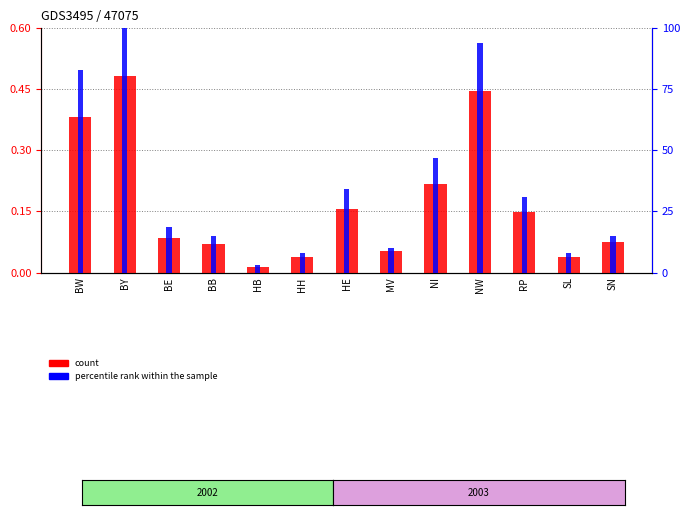

Reading right to left, extract all data points from this chart.

count: 0.1	0.0	0.1	0.4	0.2	0.1	0.2	0.0	0.0	0.1	0.1	0.5	0.4
percentile rank within the sample: 14.8	8.0	31.0	94.0	46.9	10.2	34.3	7.8	3.3	14.8	18.5	100.0	82.9